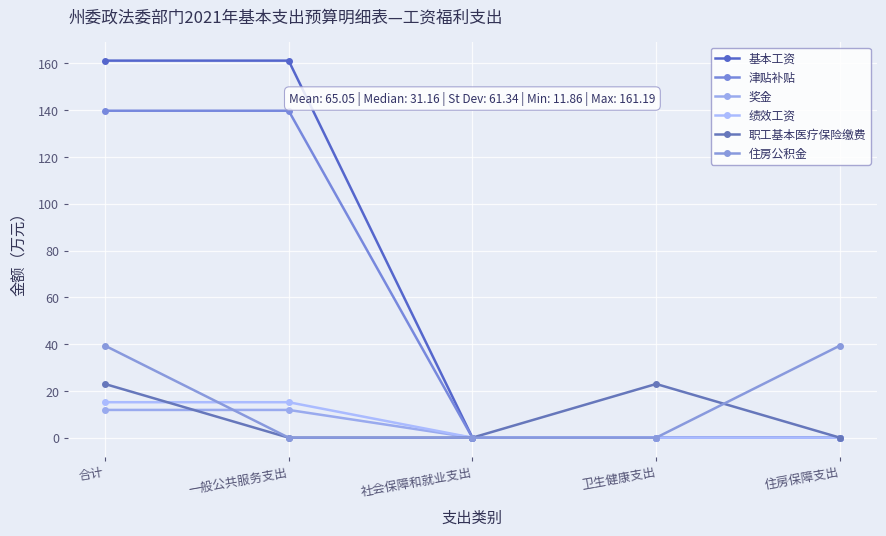

Where is 绩效工资 nearest to the value 7?

社会保障和就业支出